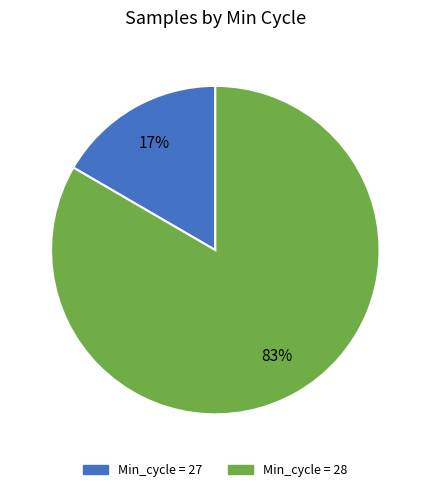

To the nearest percent, what is the average slice percentage?

50%